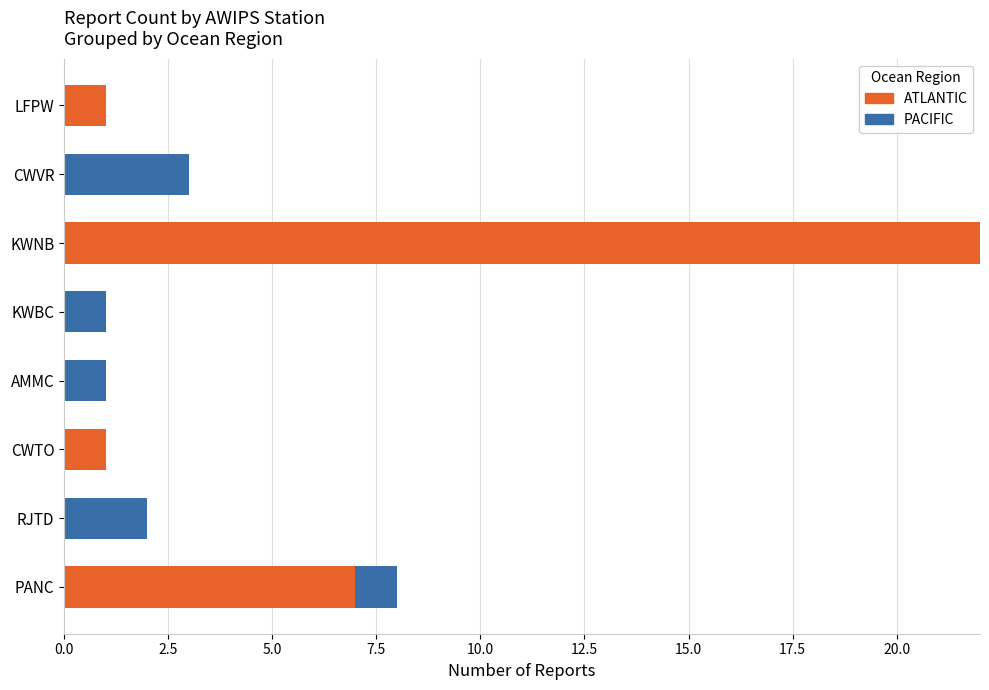

The ATLANTIC series shows 1 at LFPW. True or false?

True